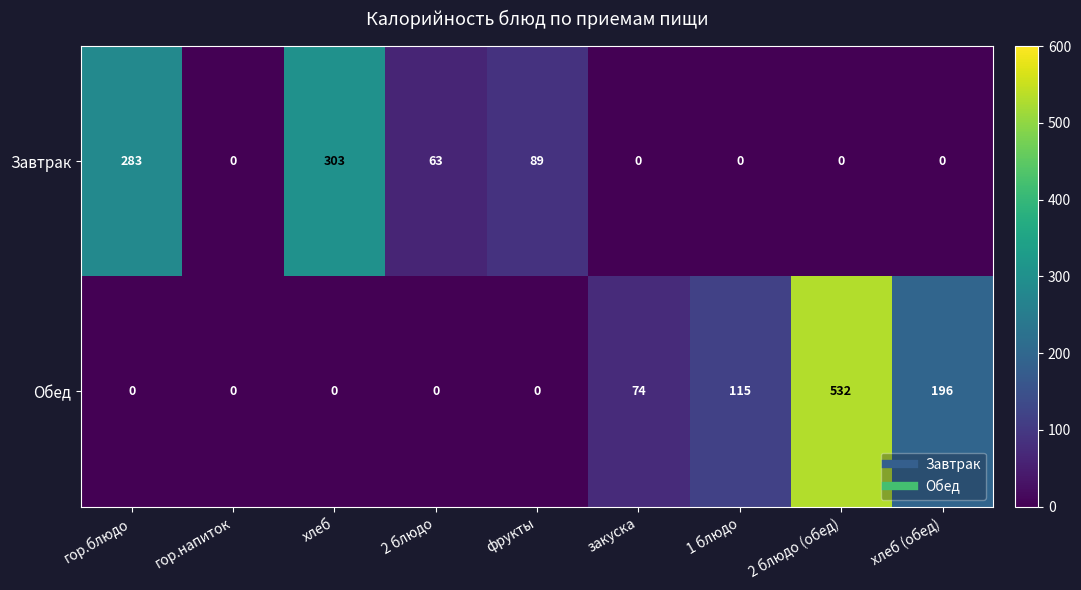

What is the spread (max minus min) of values at хлеб (обед)?

196